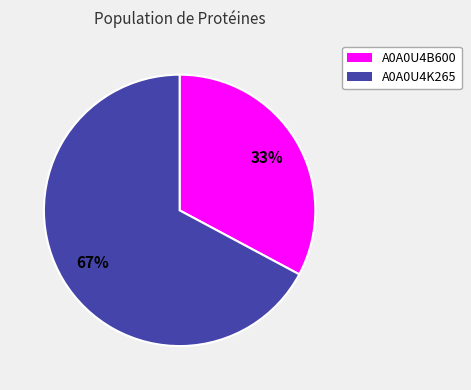

How many slices are in this pie chart?

2